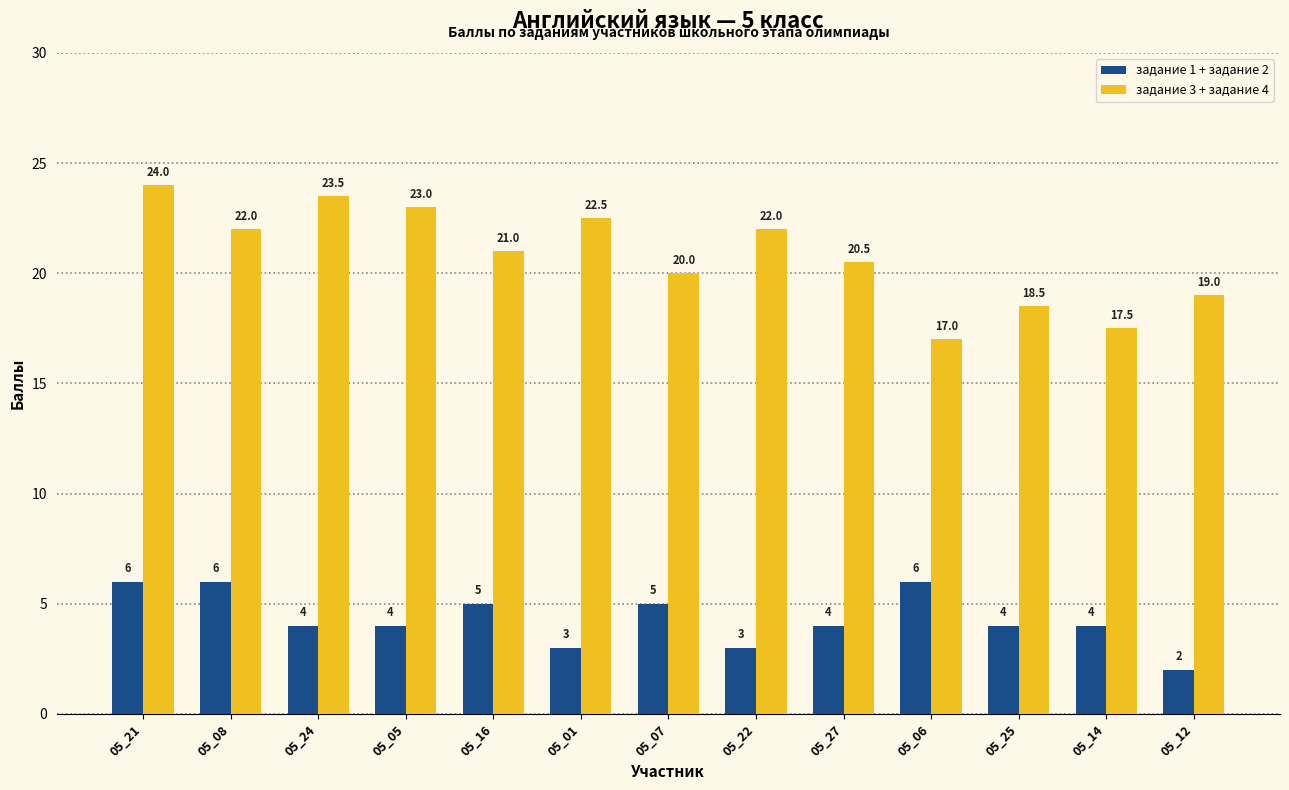

Does the chart contain stacked bars?

No